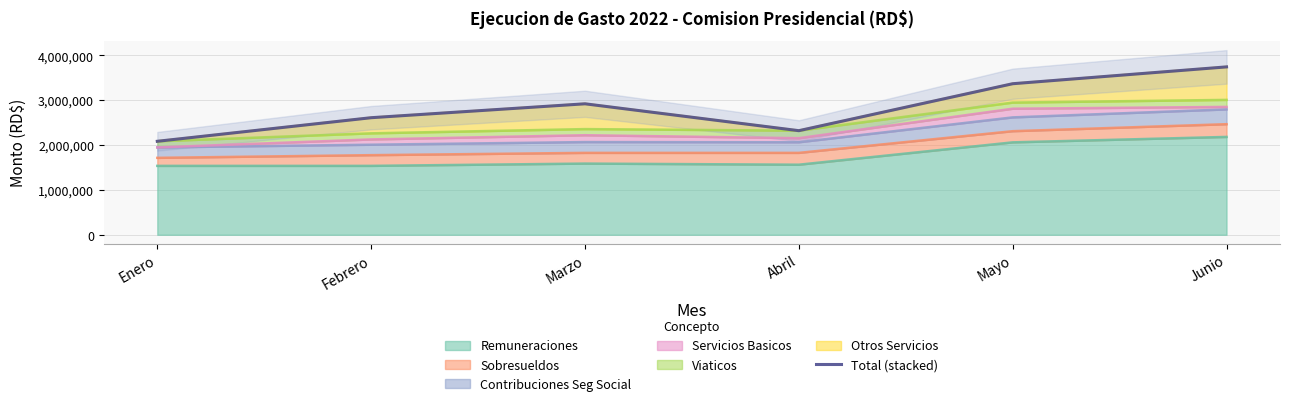

Where is the data nearest to the value 2915197?

Marzo